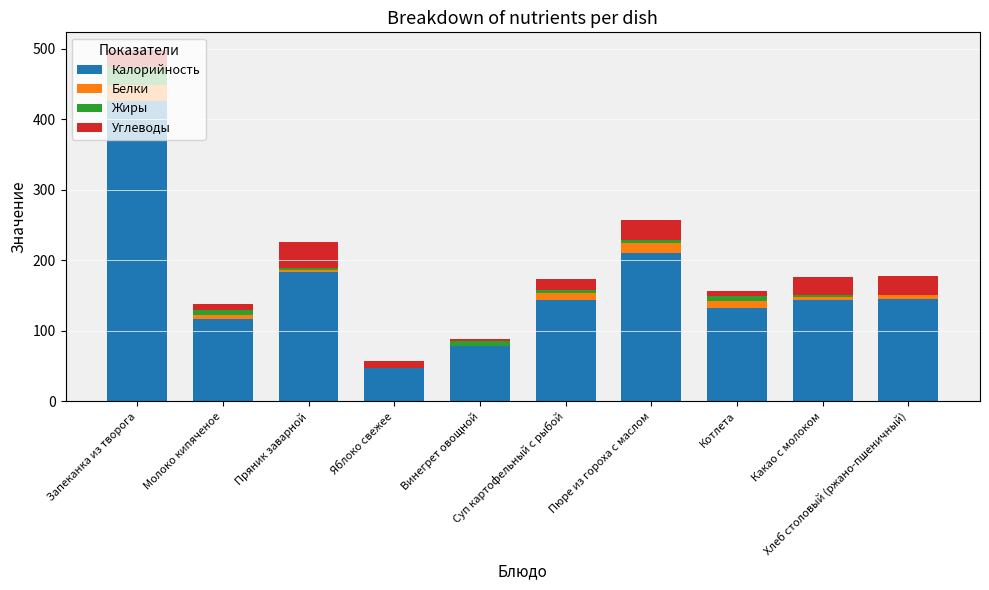

What is the sum of all Калорийность values?

1624.6